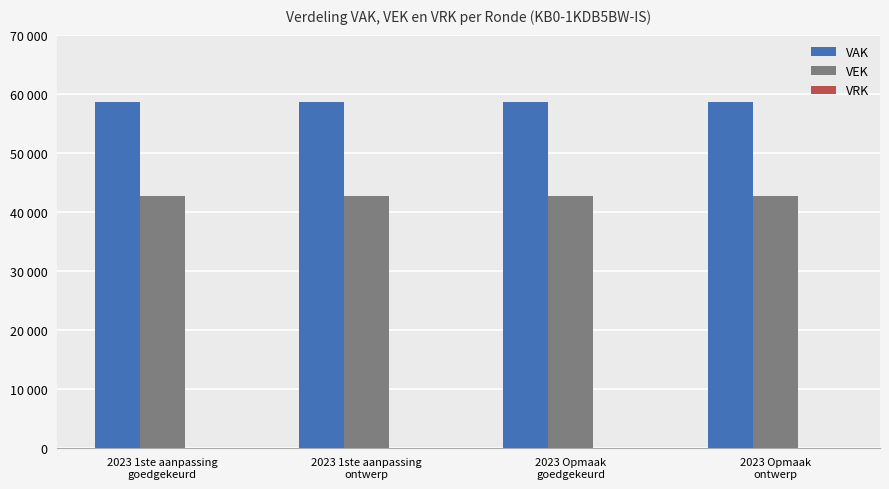

Does the chart contain stacked bars?

No